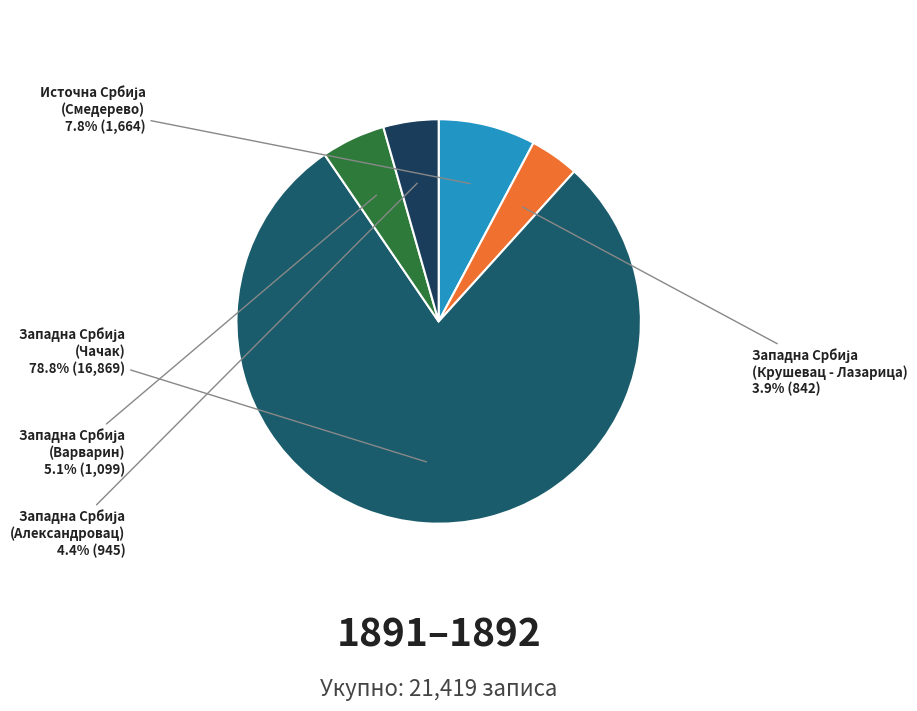

Is there any slice that represents more than half of the pie?

Yes